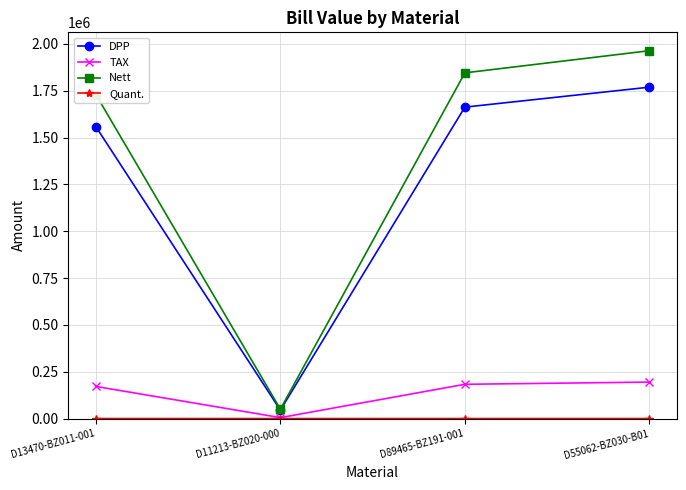

How many data points in DPP are less than 1662166?

2